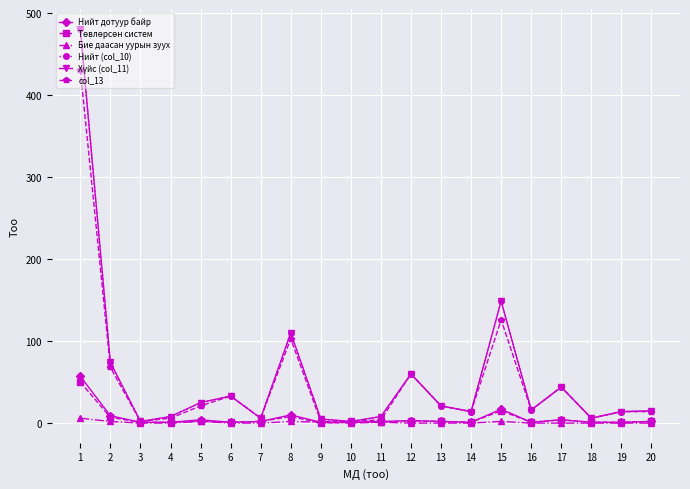

In Хүйс (col_11), how many points are higher than both neighbors (excluding endpoints)?

5